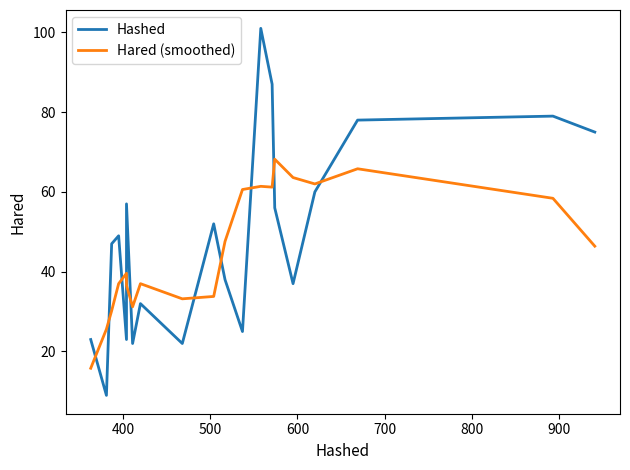

What are all the series names shown in the legend?

Hashed, Hared (smoothed)